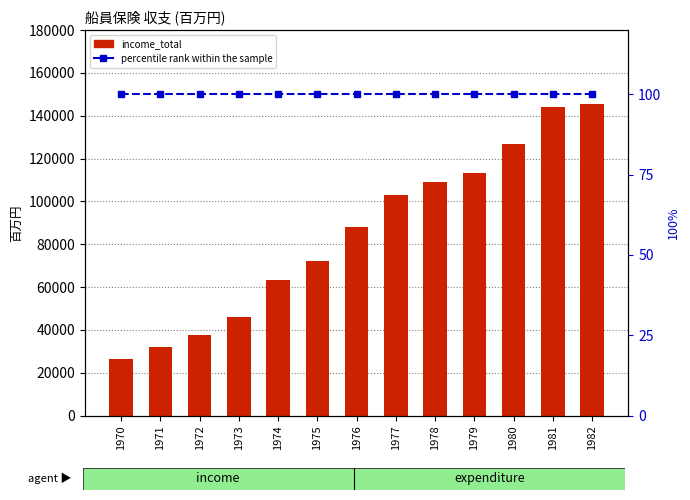

What is the maximum value for percentile rank within the sample?

100